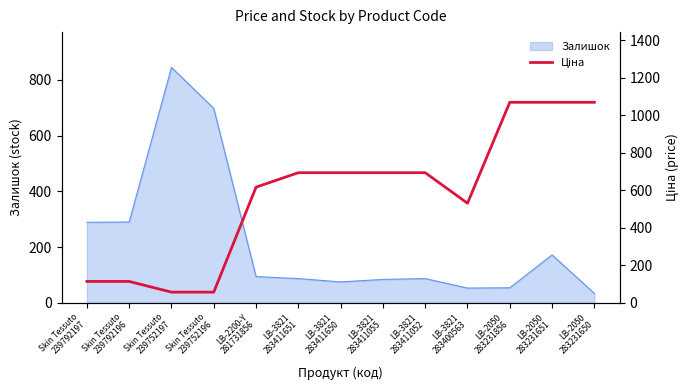

Does the chart display data point markers on the line(s)?

No